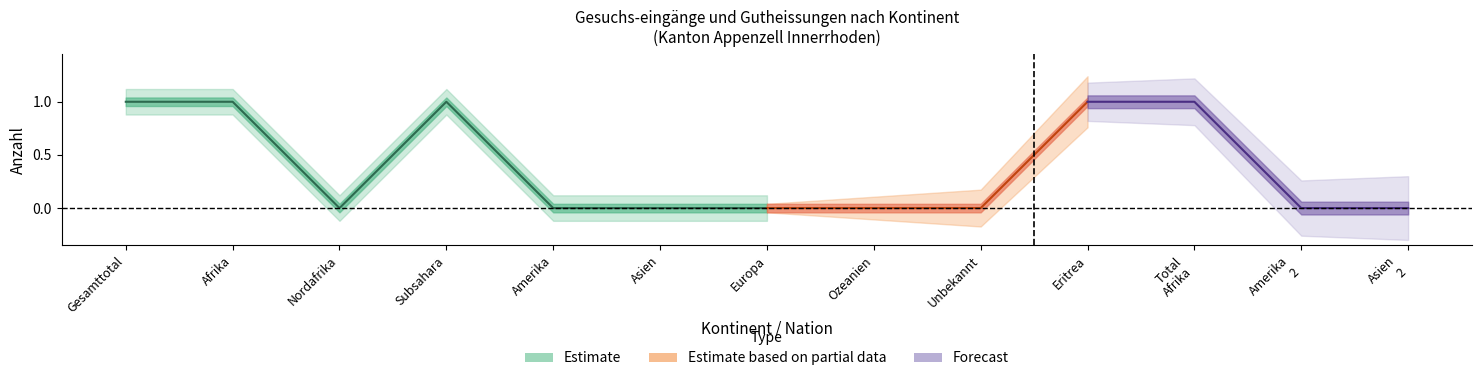

What is the lowest value of the Subsahara_upper series?

1